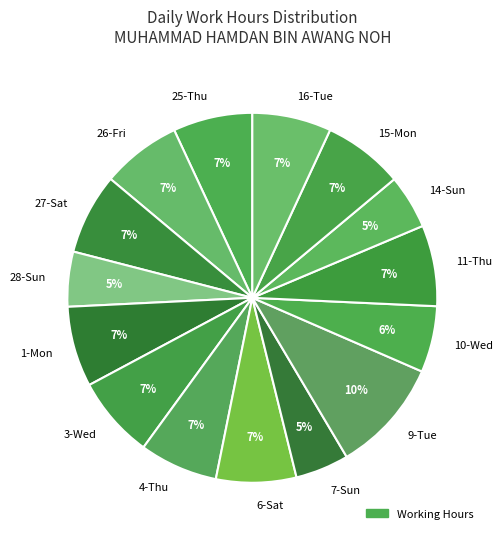

Is the sum of 27-Sat and 26-Fri greater than half?

No